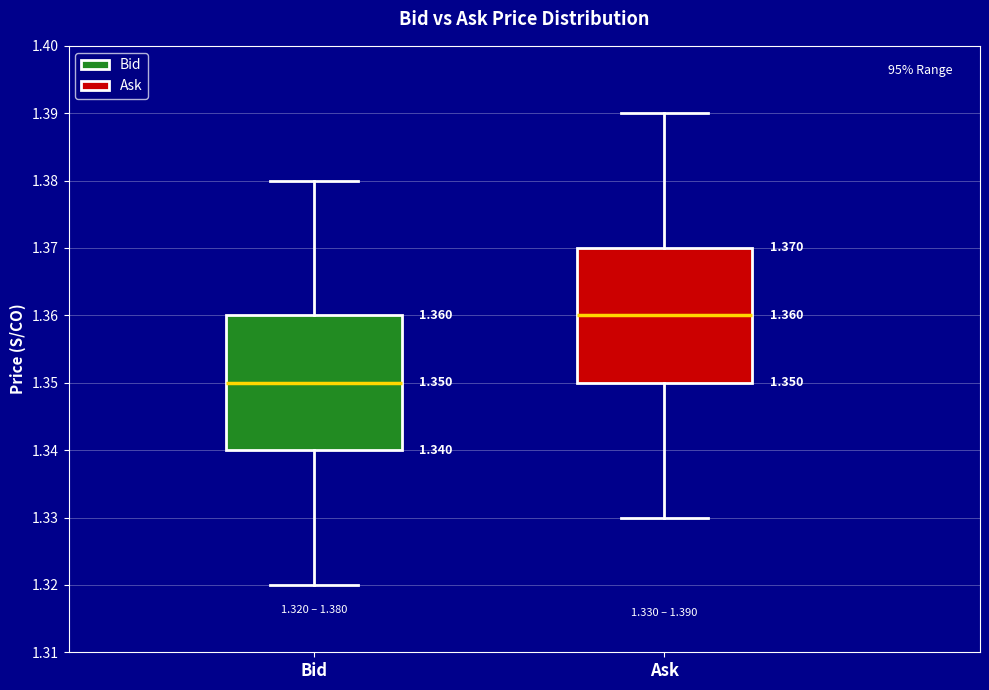

Which box's median line is the highest?

Ask